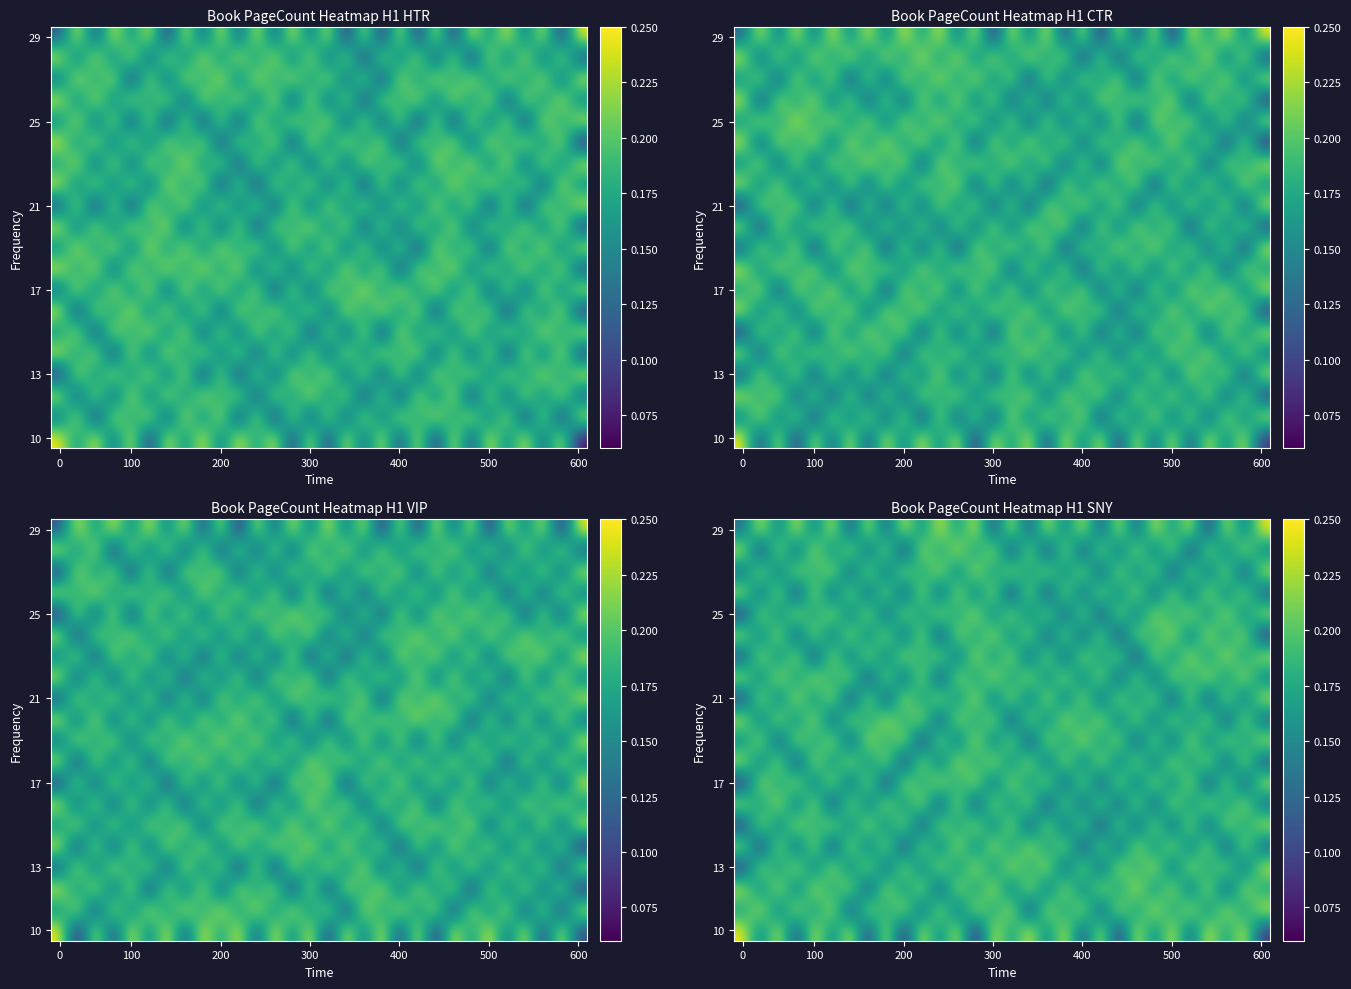

What is the difference between the highest and lowest values at 28?

0.2